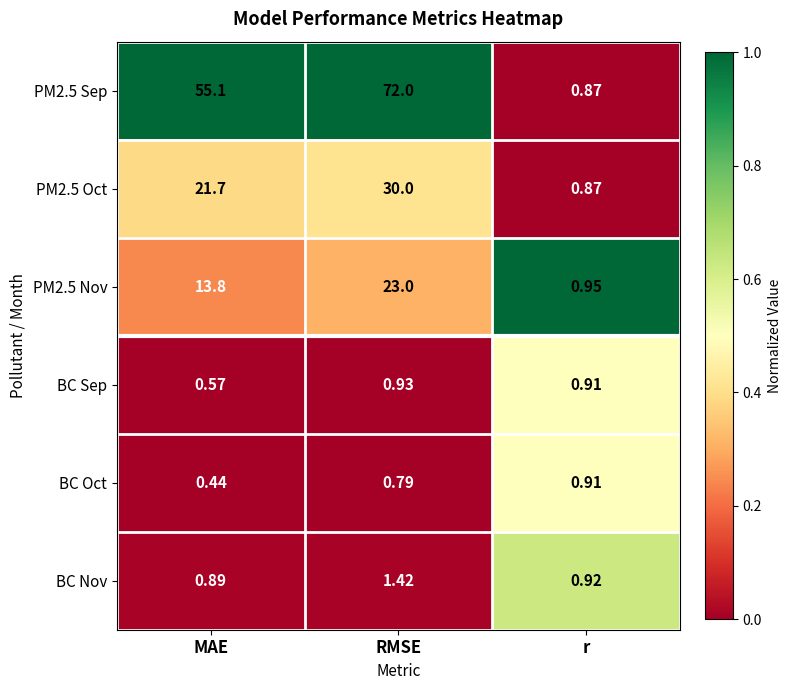

Where does the PM2.5 Sep series first go above 55?

MAE